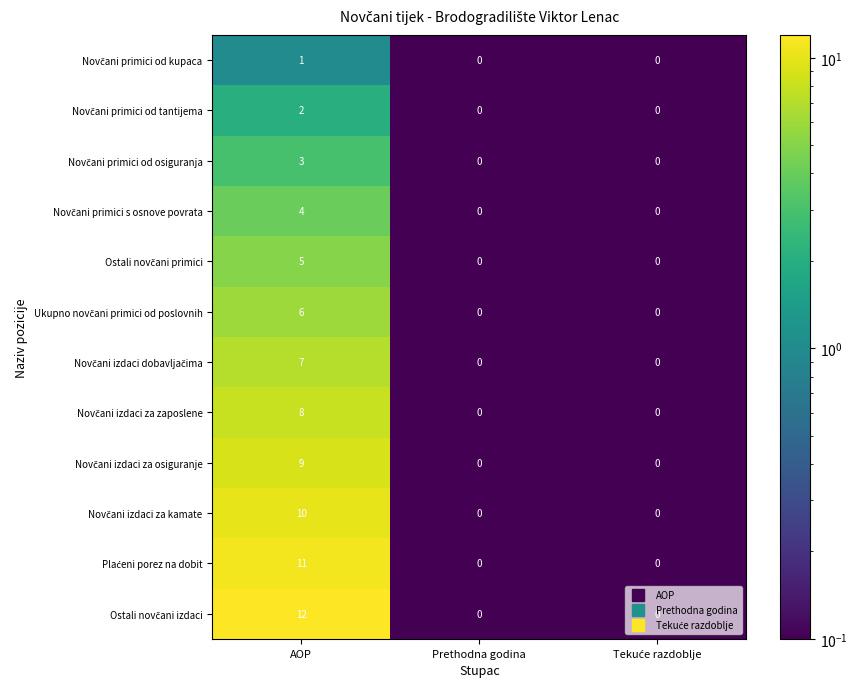

What is the greatest value displayed?

12